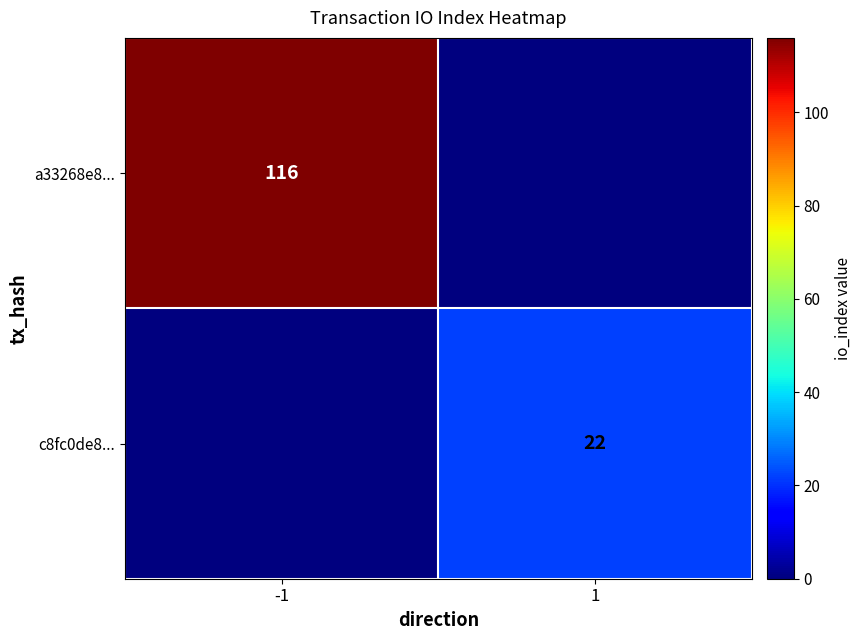

The c8fc0de8... series shows 22 at 1. True or false?

True